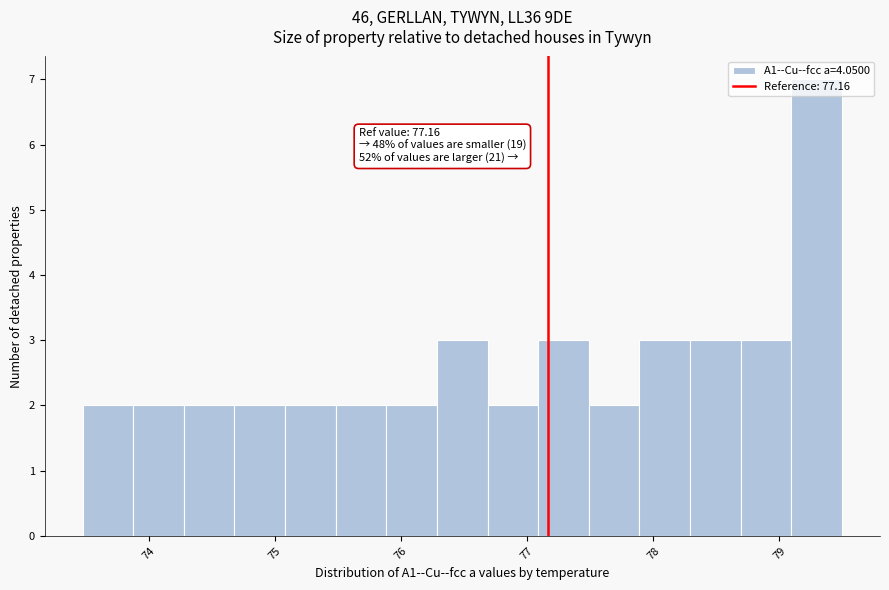

Which range on the x-axis has the tallest bar?

79.1 to 79.5